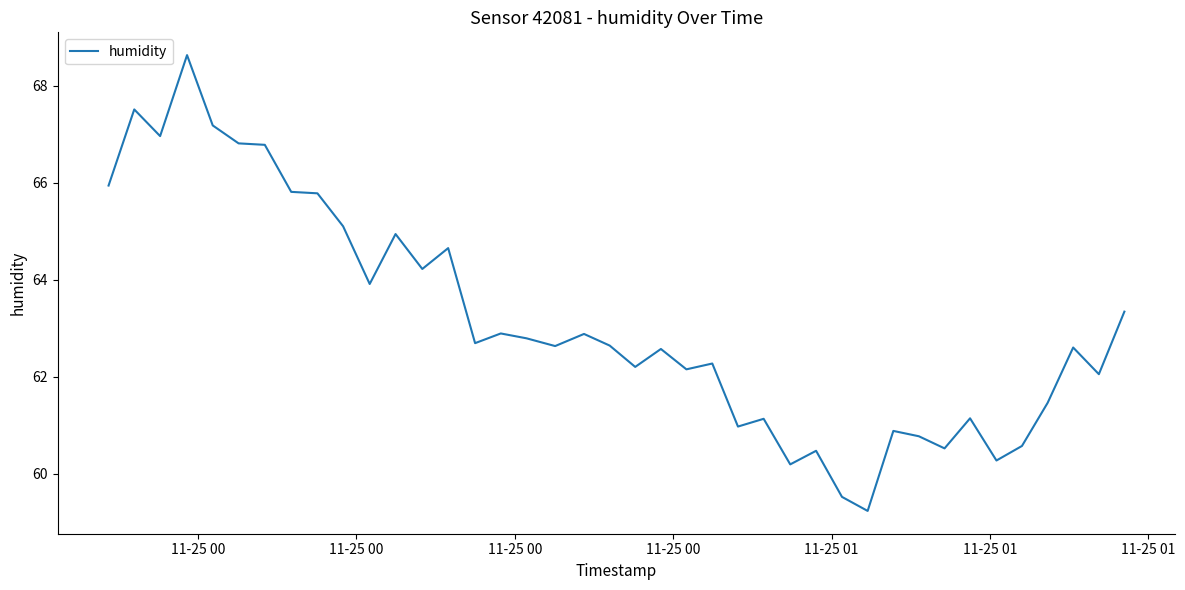

Which label corresponds to the largest value in the chart?

11-25 00